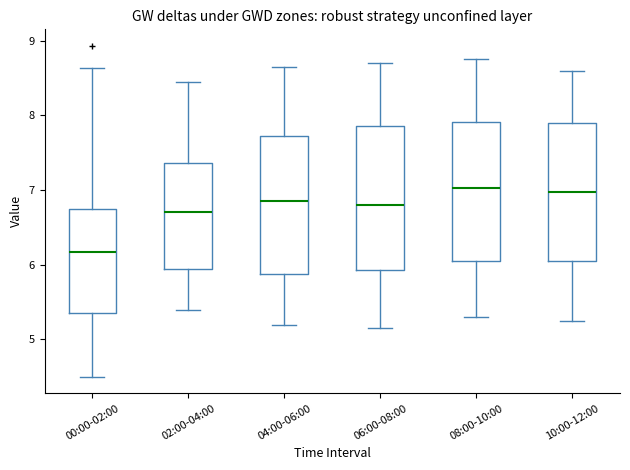

Where does the lower whisker of the box for 10:00-12:00 end on the y-axis? The values are not printed on the chart, so give them approximately, as read against the axis.

5.3